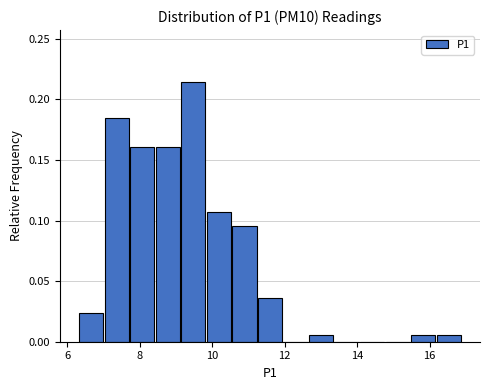

Around what value on the x-axis is the tallest bar? Give the approximate position of its centre, as read against the axis.

9.4